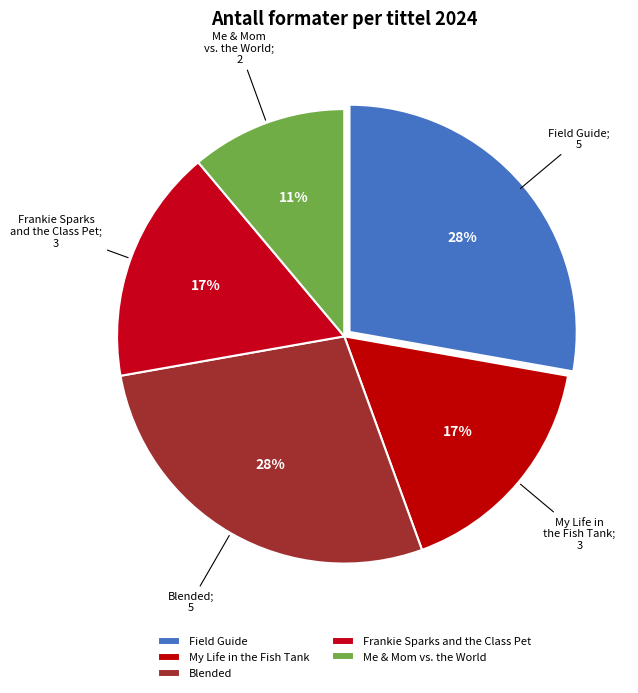

Does Field Guide account for over 50% of the chart?

No